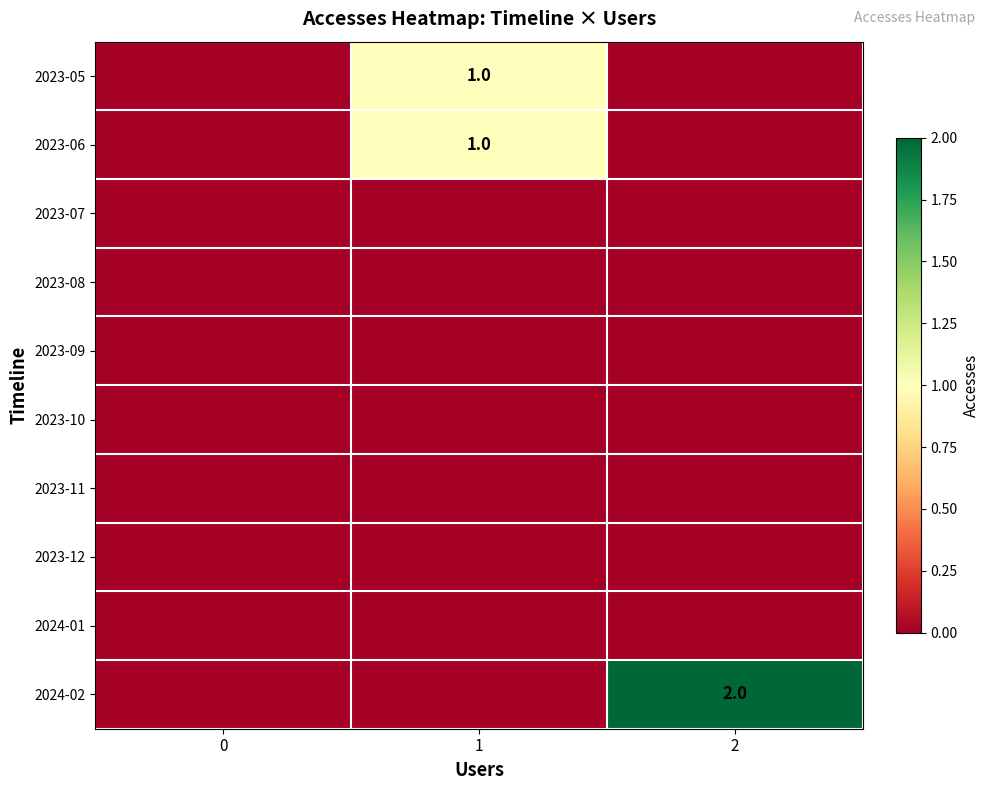

Is it true that 2024-02 equals 2 at 2?

True